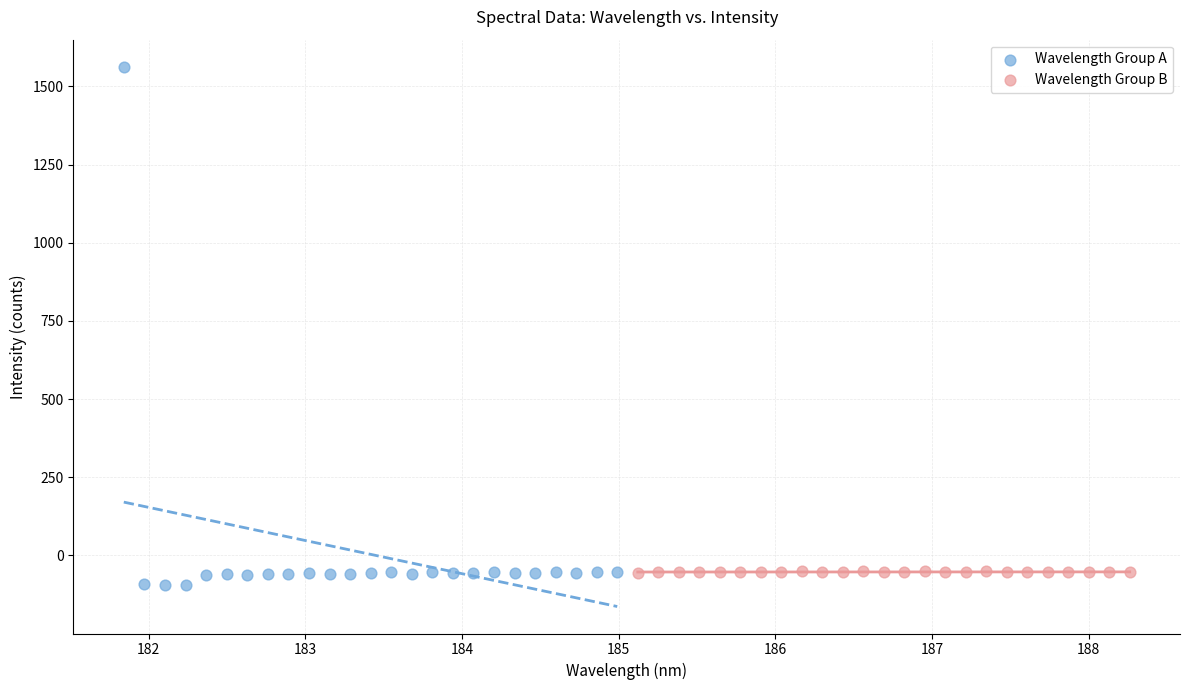

Which series has the widest spread of Y values?

Wavelength Group A